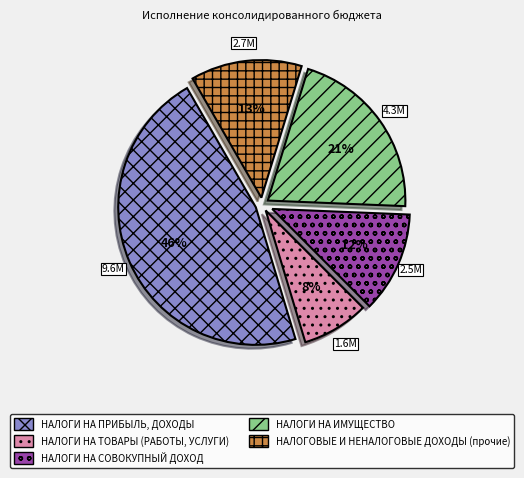

Which has a higher value, НАЛОГИ НА ИМУЩЕСТВО or НАЛОГОВЫЕ И НЕНАЛОГОВЫЕ ДОХОДЫ (прочие)?

НАЛОГИ НА ИМУЩЕСТВО